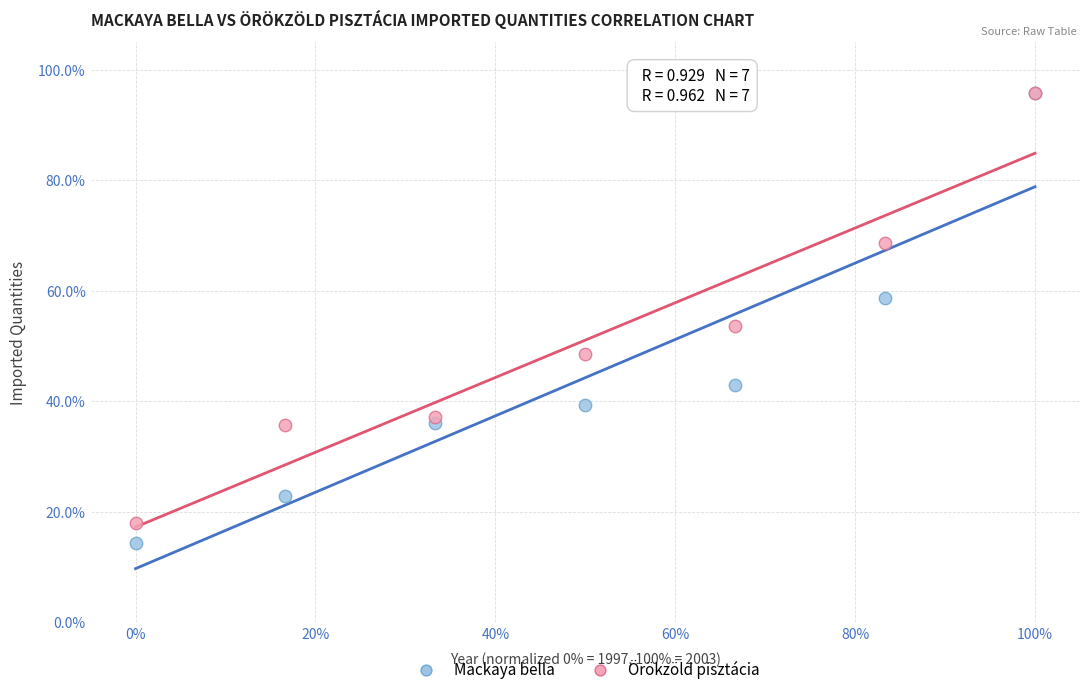

What are all the series names shown in the legend?

Mackaya bella, Örökzöld pisztácia